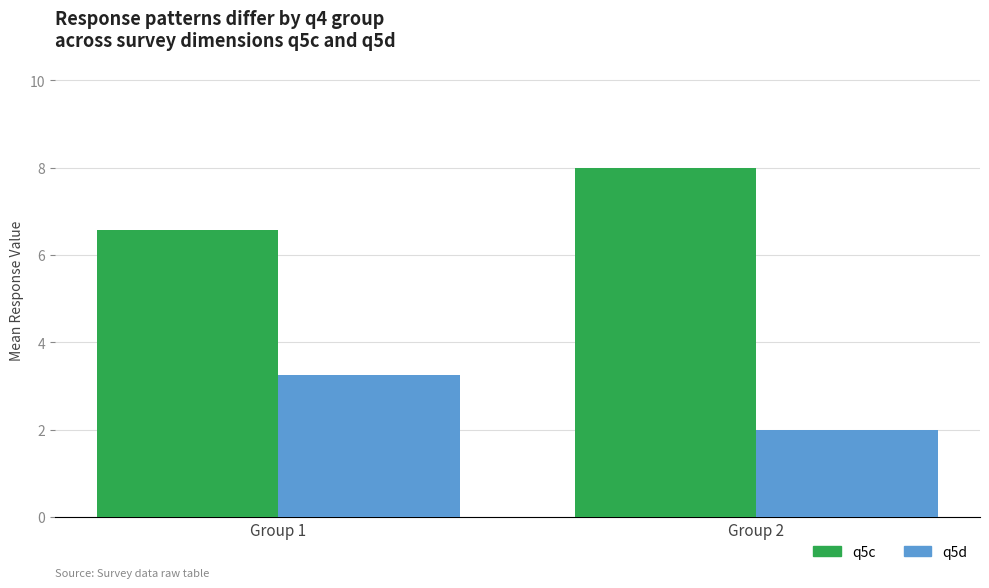

Rank the series at Group 2 from lowest to highest value.

q5d, q5c